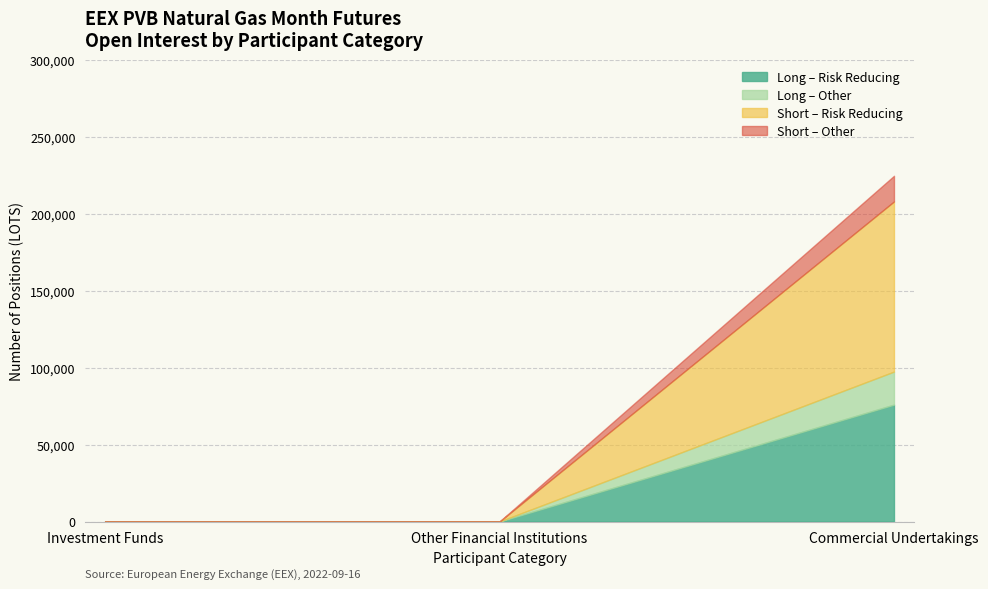

What is the label of the 2nd point from the left?

Other Financial Institutions